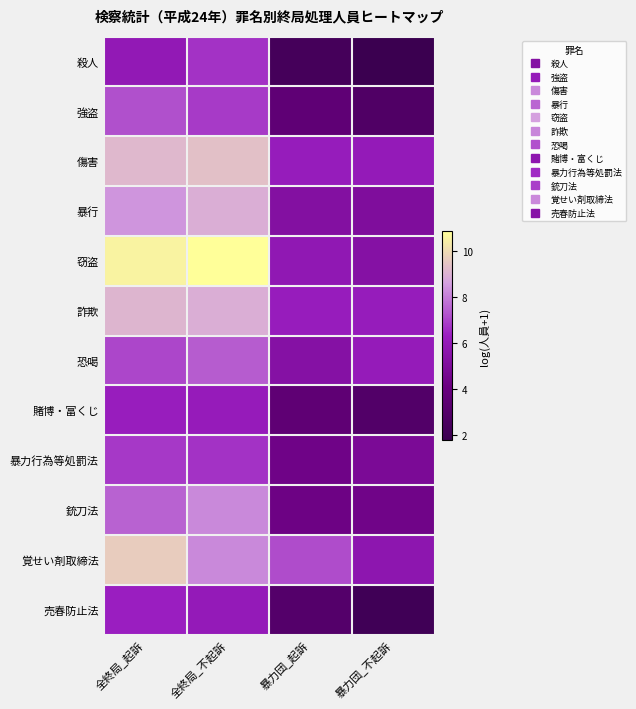

Reading left to right, list all the values displayed in this chart.

殺人: 全終局_起訴=5.9	全終局_不起訴=6.7	暴力団_起訴=2.3	暴力団_不起訴=1.8
強盗: 全終局_起訴=7.2	全終局_不起訴=6.8	暴力団_起訴=3.6	暴力団_不起訴=2.8
傷害: 全終局_起訴=9.2	全終局_不起訴=9.3	暴力団_起訴=6.1	暴力団_不起訴=6.0
暴行: 全終局_起訴=8.4	全終局_不起訴=8.9	暴力団_起訴=5.2	暴力団_不起訴=5.1
窃盗: 全終局_起訴=10.6	全終局_不起訴=10.9	暴力団_起訴=5.9	暴力団_不起訴=5.3
詐欺: 全終局_起訴=9.1	全終局_不起訴=8.9	暴力団_起訴=6.2	暴力団_不起訴=6.1
恐喝: 全終局_起訴=7.0	全終局_不起訴=7.4	暴力団_起訴=5.4	暴力団_不起訴=6.1
賭博・富くじ: 全終局_起訴=6.2	全終局_不起訴=6.1	暴力団_起訴=3.6	暴力団_不起訴=2.9
暴力行為等処罰法: 全終局_起訴=6.8	全終局_不起訴=6.7	暴力団_起訴=4.3	暴力団_不起訴=4.9
銃刀法: 全終局_起訴=7.5	全終局_不起訴=8.2	暴力団_起訴=4.2	暴力団_不起訴=4.3
覚せい剤取締法: 全終局_起訴=9.6	全終局_不起訴=8.2	暴力団_起訴=7.1	暴力団_不起訴=5.7
売春防止法: 全終局_起訴=6.3	全終局_不起訴=6.0	暴力団_起訴=3.0	暴力団_不起訴=2.1